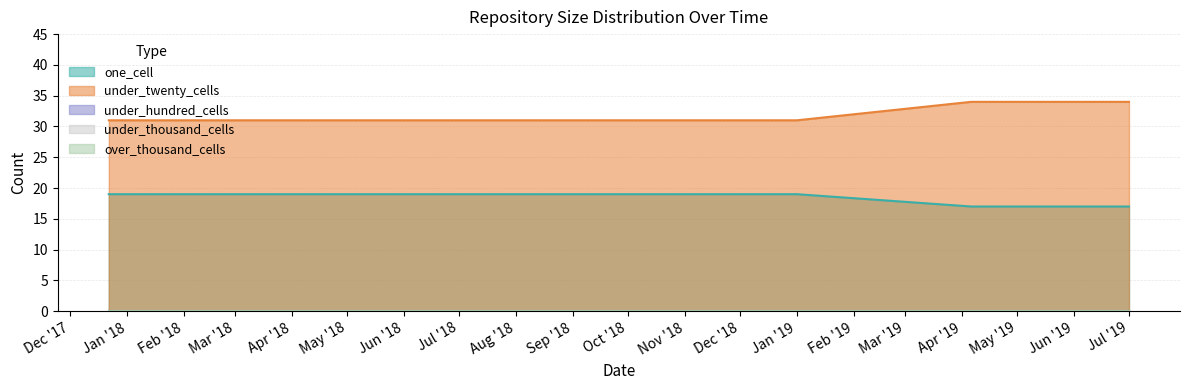

Reading left to right, list all the values displayed in this chart.

one_cell: 2017-12-22=19	2018-04-09=19	2018-07-11=19	2018-09-28=19	2019-01-01=19	2019-04-06=17	2019-07-01=17
under_twenty_cells: 2017-12-22=31	2018-04-09=31	2018-07-11=31	2018-09-28=31	2019-01-01=31	2019-04-06=34	2019-07-01=34
under_hundred_cells: 2017-12-22=0	2018-04-09=0	2018-07-11=0	2018-09-28=0	2019-01-01=0	2019-04-06=0	2019-07-01=0
under_thousand_cells: 2017-12-22=0	2018-04-09=0	2018-07-11=0	2018-09-28=0	2019-01-01=0	2019-04-06=0	2019-07-01=0
over_thousand_cells: 2017-12-22=0	2018-04-09=0	2018-07-11=0	2018-09-28=0	2019-01-01=0	2019-04-06=0	2019-07-01=0